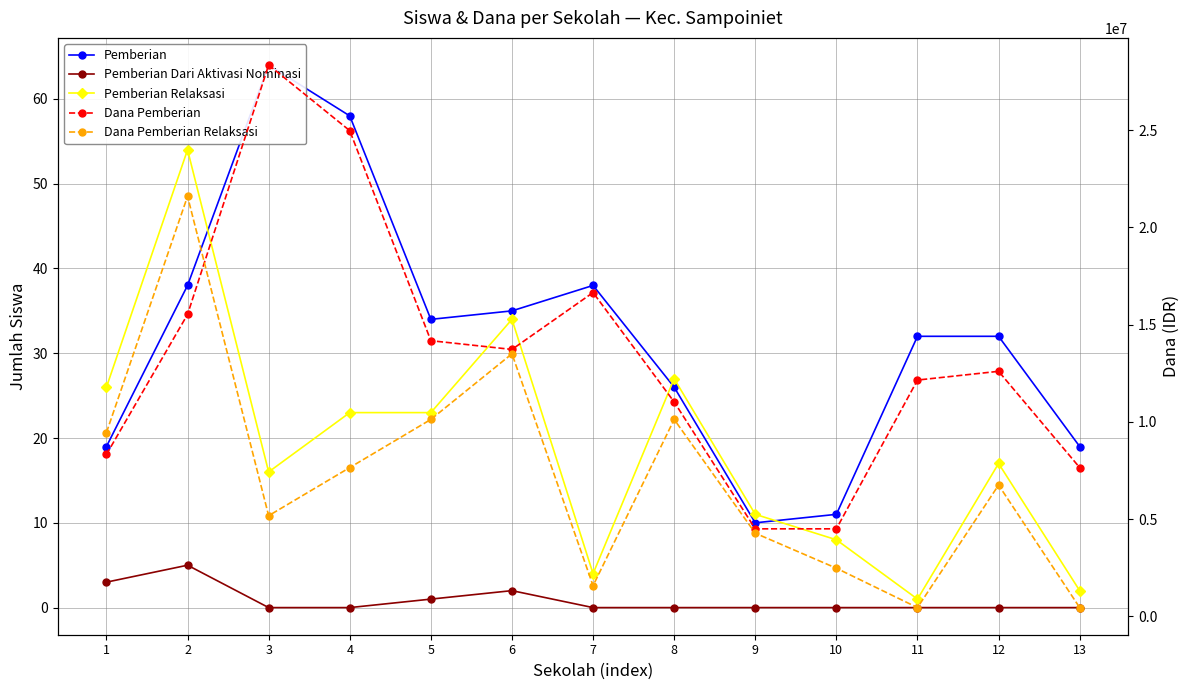

The value of Pemberian Relaksasi at 2 is 16. True or false?

False